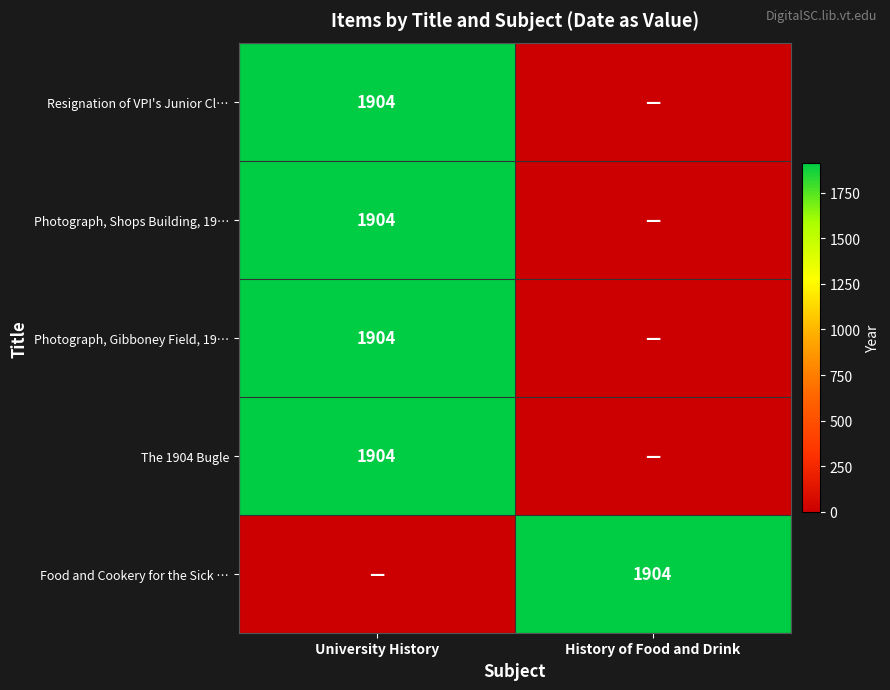

True or false: Photograph, Gibboney Field, 19… has a value of 2995 at University History.

False